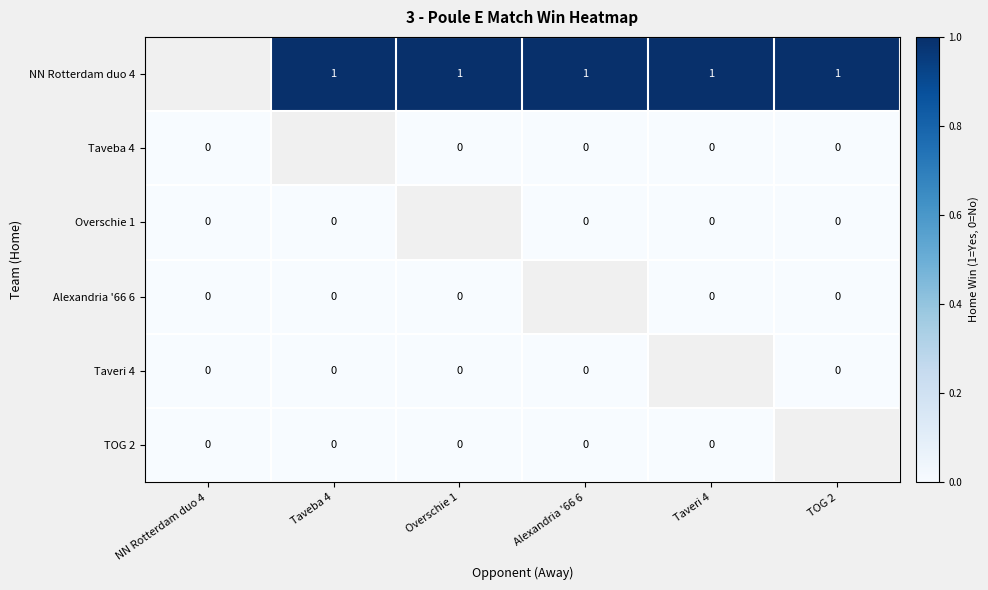

List the series in order of their overall mean, lowest first.

NN Rotterdam duo 4, Taveba 4, Overschie 1, Alexandria '66 6, Taveri 4, TOG 2